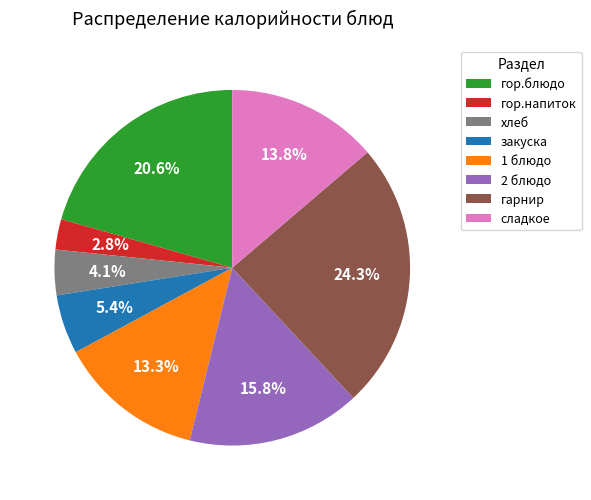

Between 2 блюдо and сладкое, which is larger?

2 блюдо